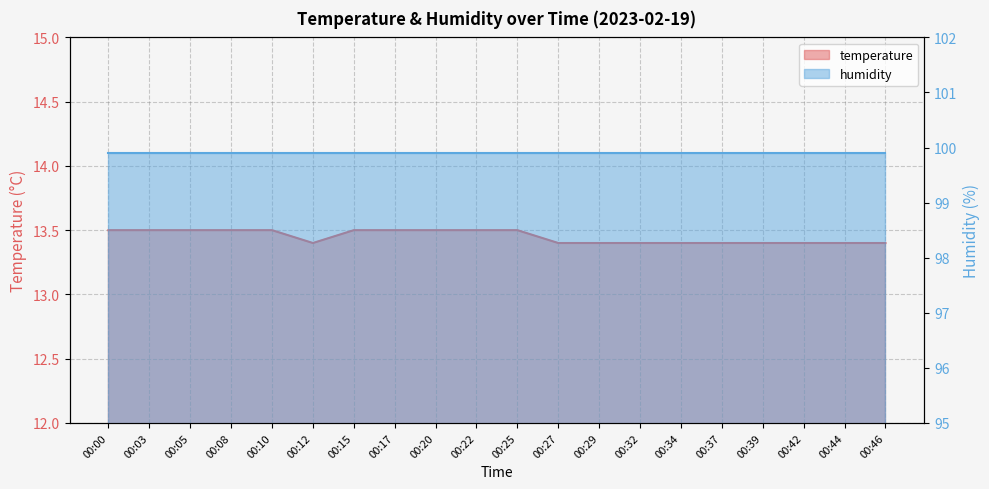

Where is the data nearest to the value 13?

00:12